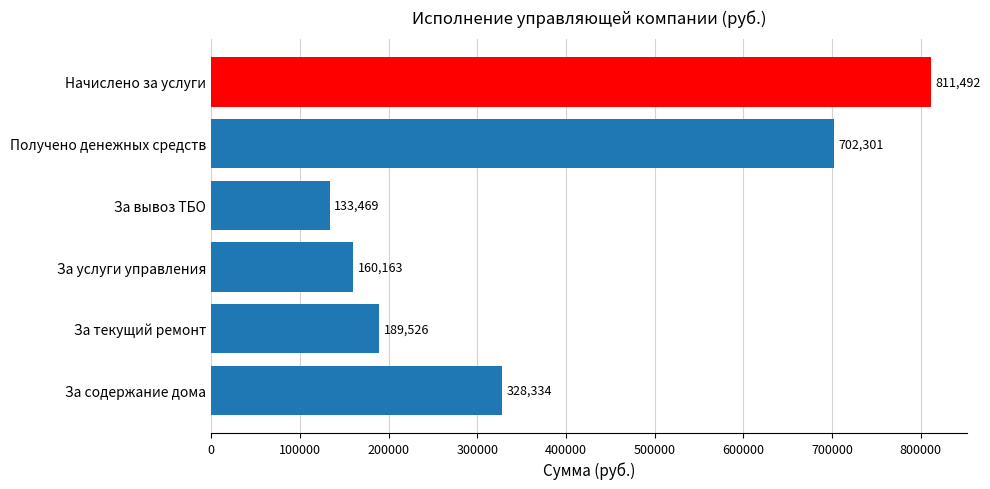

Reading left to right, transcribe all the data shown in this chart.

За содержание дома=328333.7	За текущий ремонт=189526.0	За услуги управления=160162.8	За вывоз ТБО=133469.0	Получено денежных средств=702301.2	Начислено за услуги=811491.5